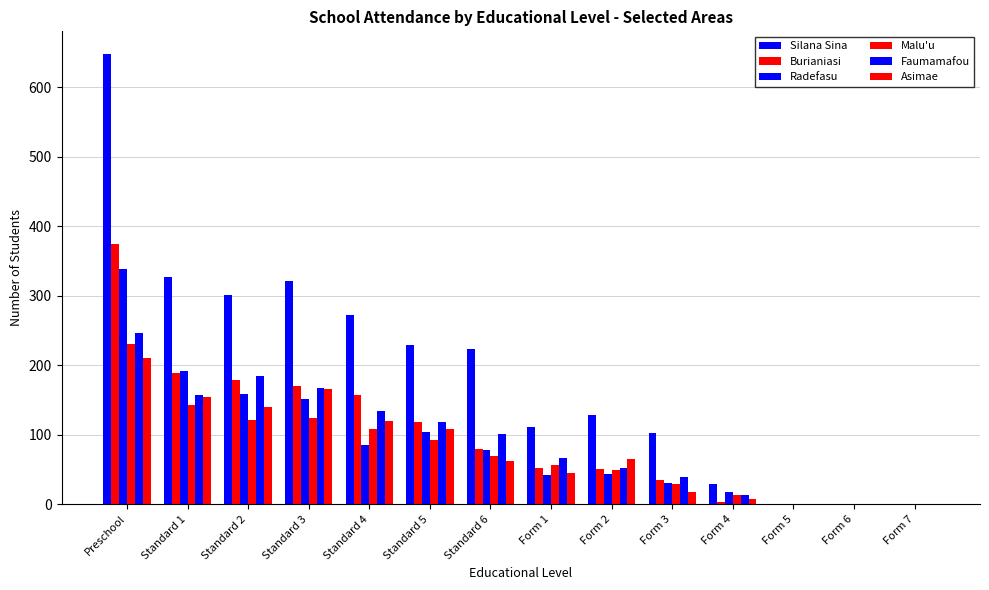

How many distinct data groups are displayed?

6